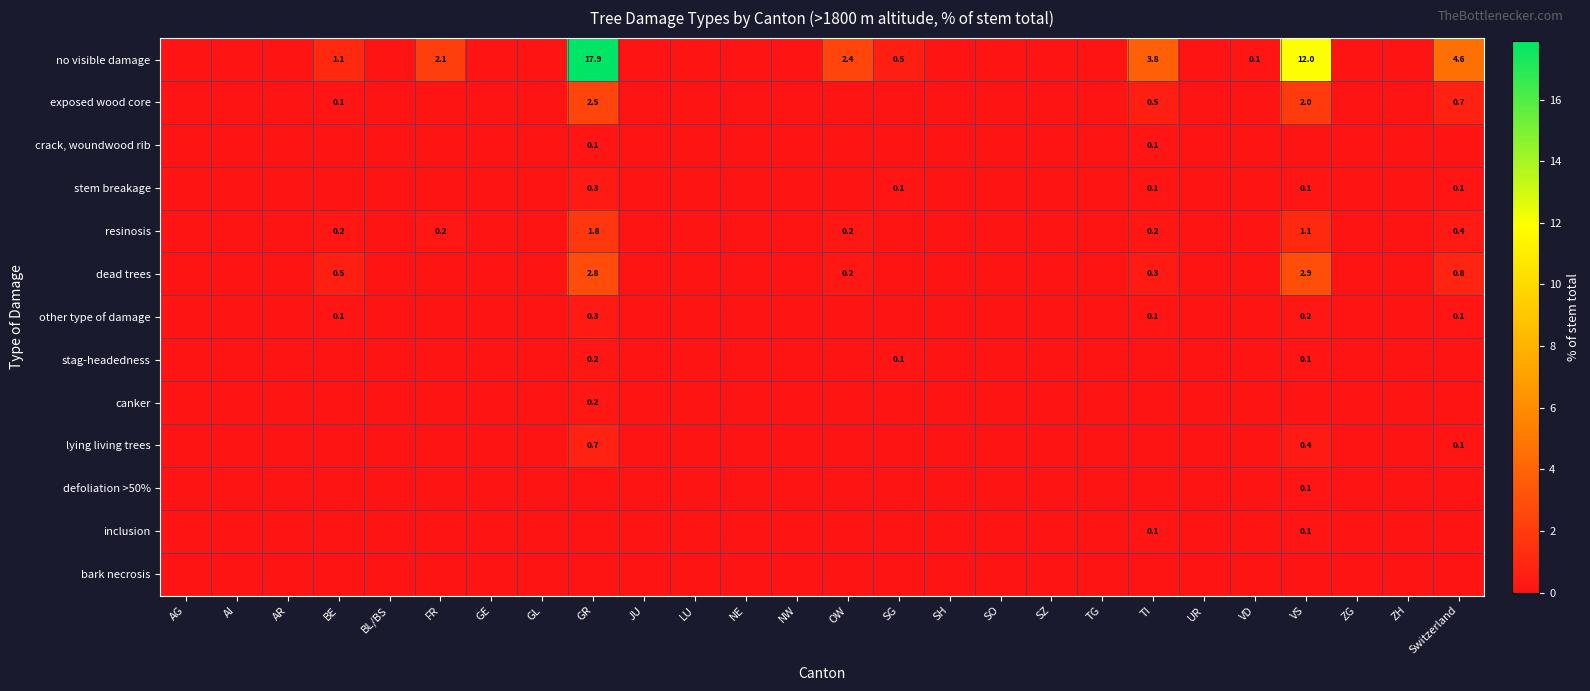

The no visible damage series shows 1.3 at FR. True or false?

False